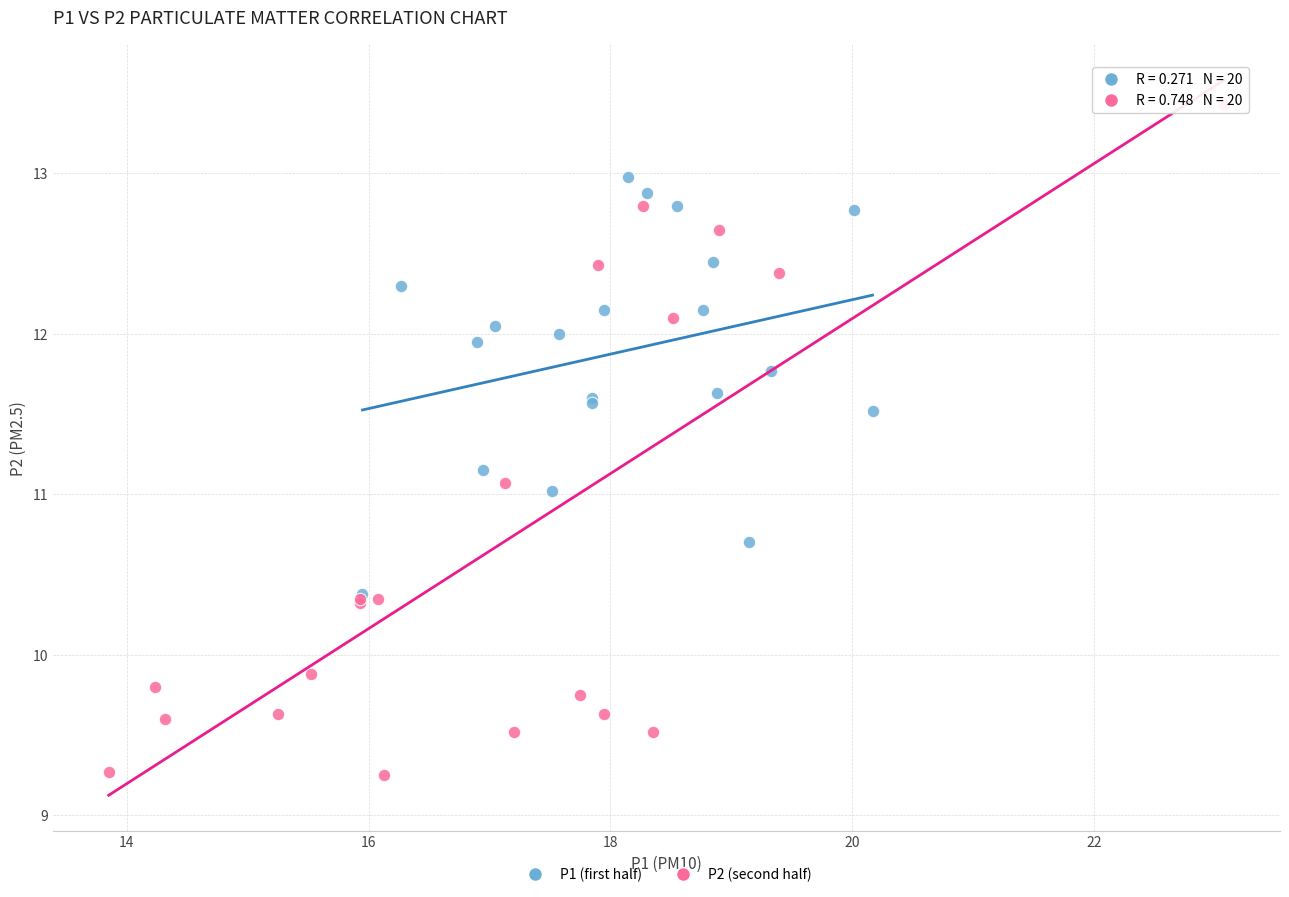

Which series reaches the maximum Y coordinate?

P2 (second half)